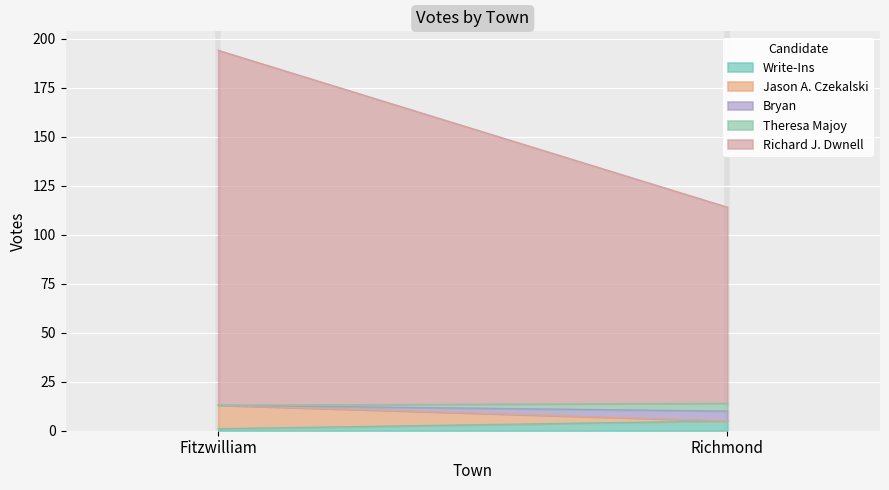

What are all the series names shown in the legend?

Write-Ins, Jason A. Czekalski, Bryan, Theresa Majoy, Richard J. Dwnell